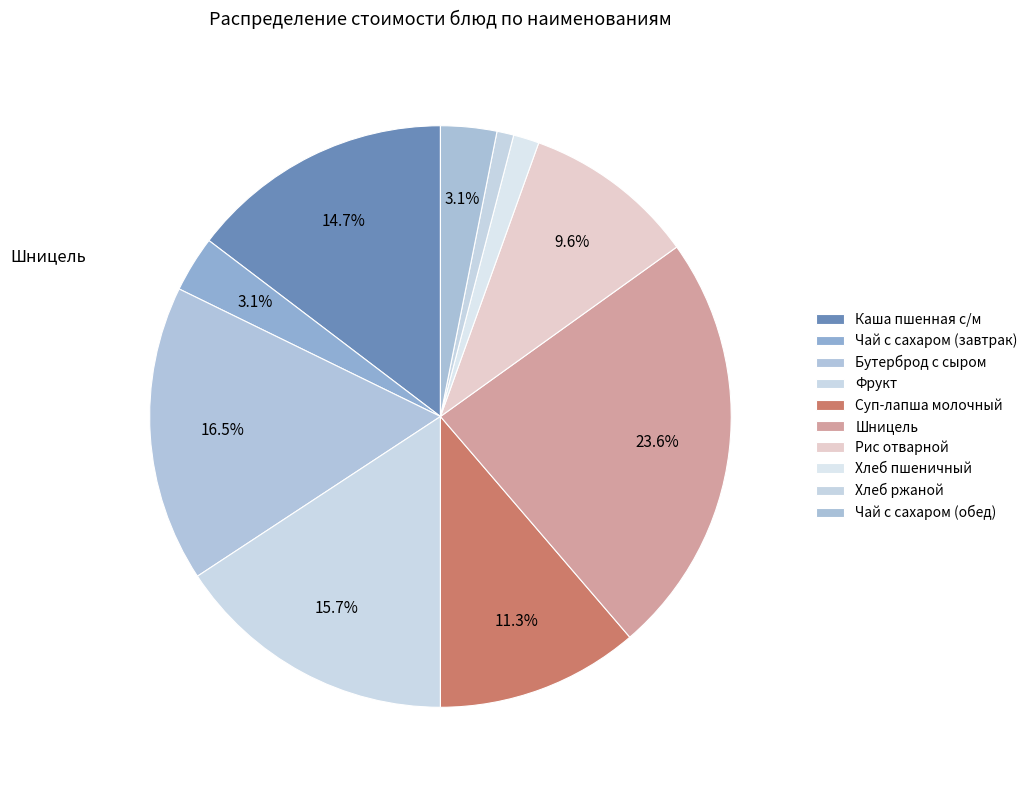

How many segments does this pie chart have?

10